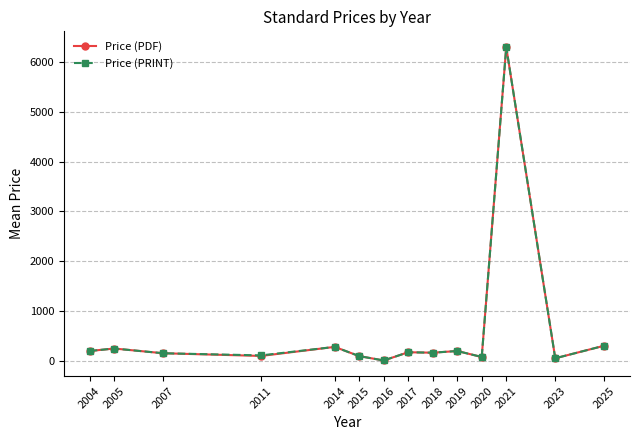

The Price (PRINT) series shows 175.0 at 2017. True or false?

True